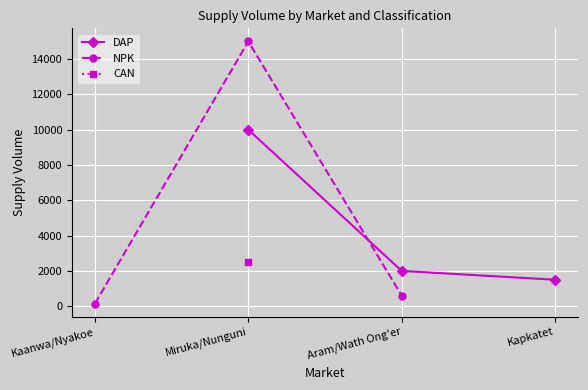

At which label is NPK closest to 7575?

Aram/Wath Ong'er